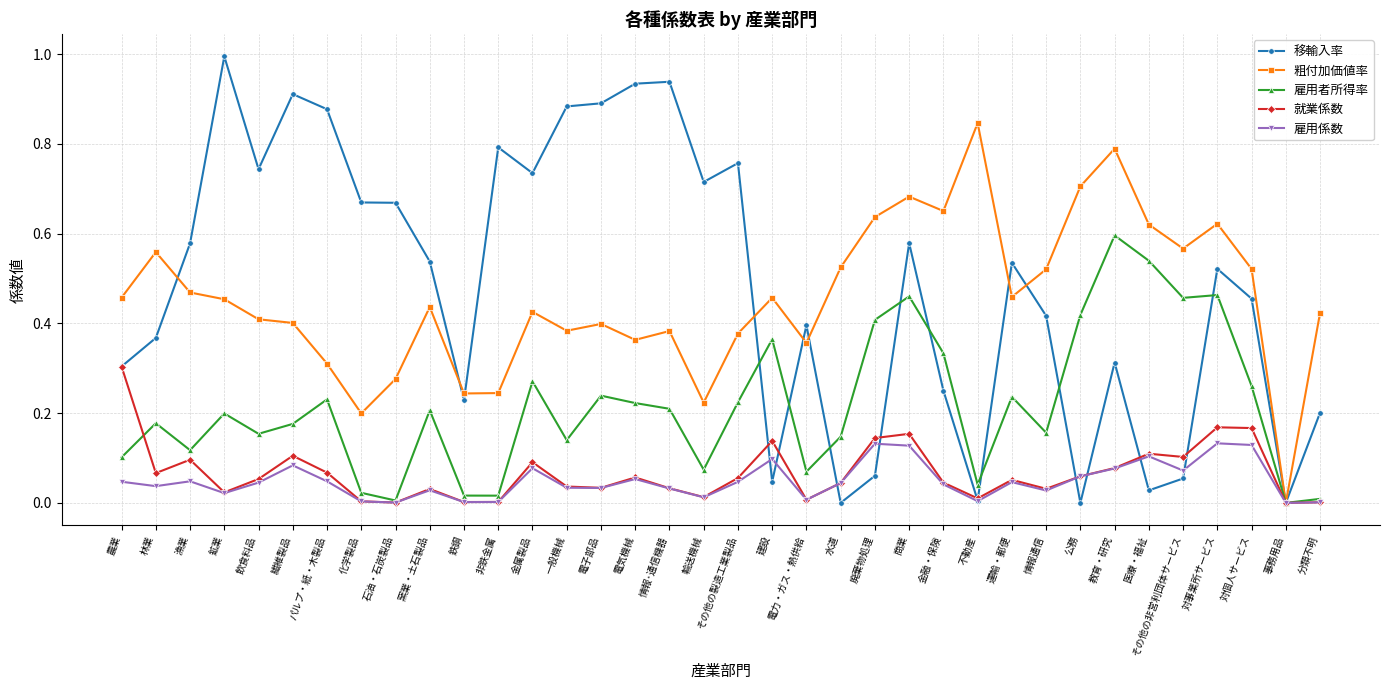

What is the label of the 18th point from the right?

その他の製造工業製品